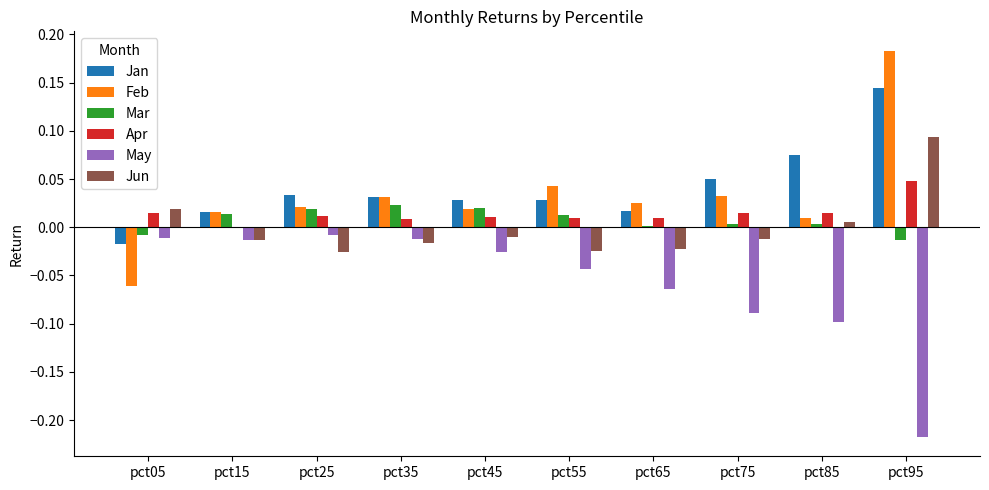

At which label does Apr reach its peak?

pct95